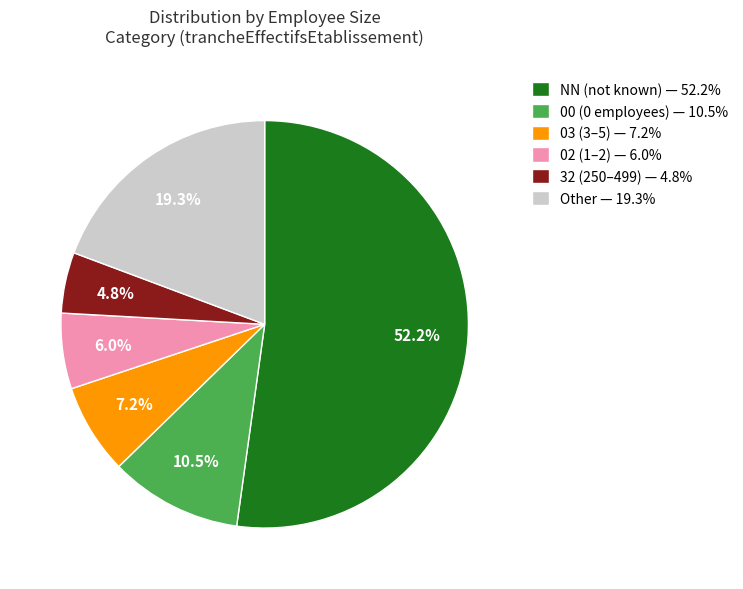

How many slices are in this pie chart?

6